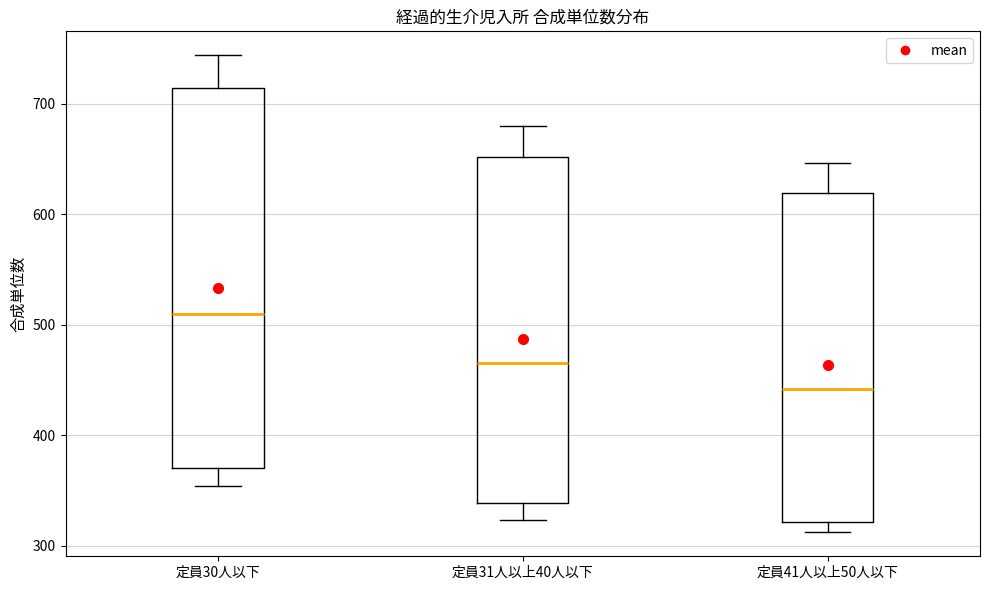

Which box is the tallest, from its lower edge to its upper edge?

定員30人以下